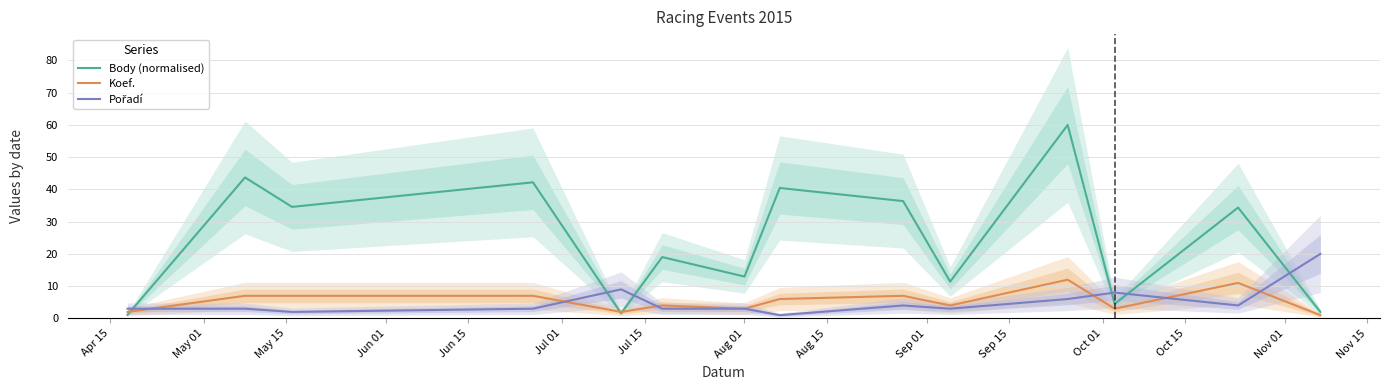

What is the value of the Pořadí point at the 11th from the left?

6.0